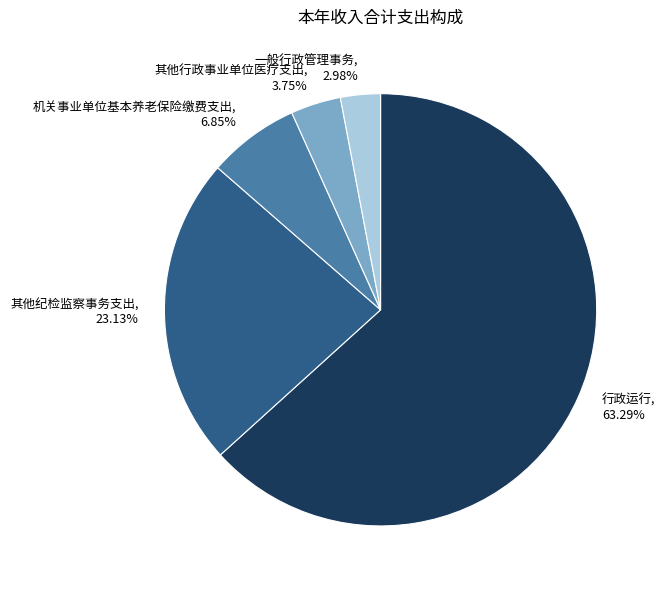

To the nearest percent, what is the combined percentage of 行政运行 and 其他纪检监察事务支出?

86%